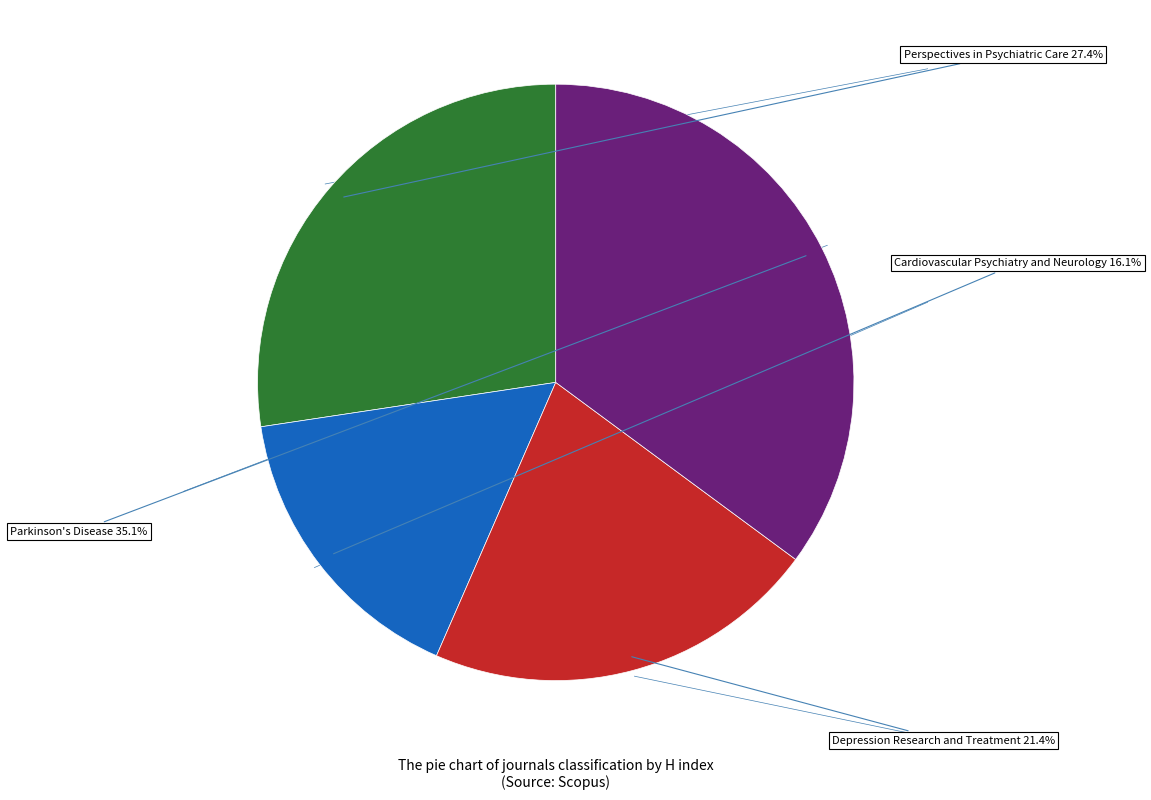

Is there any slice that represents more than half of the pie?

No